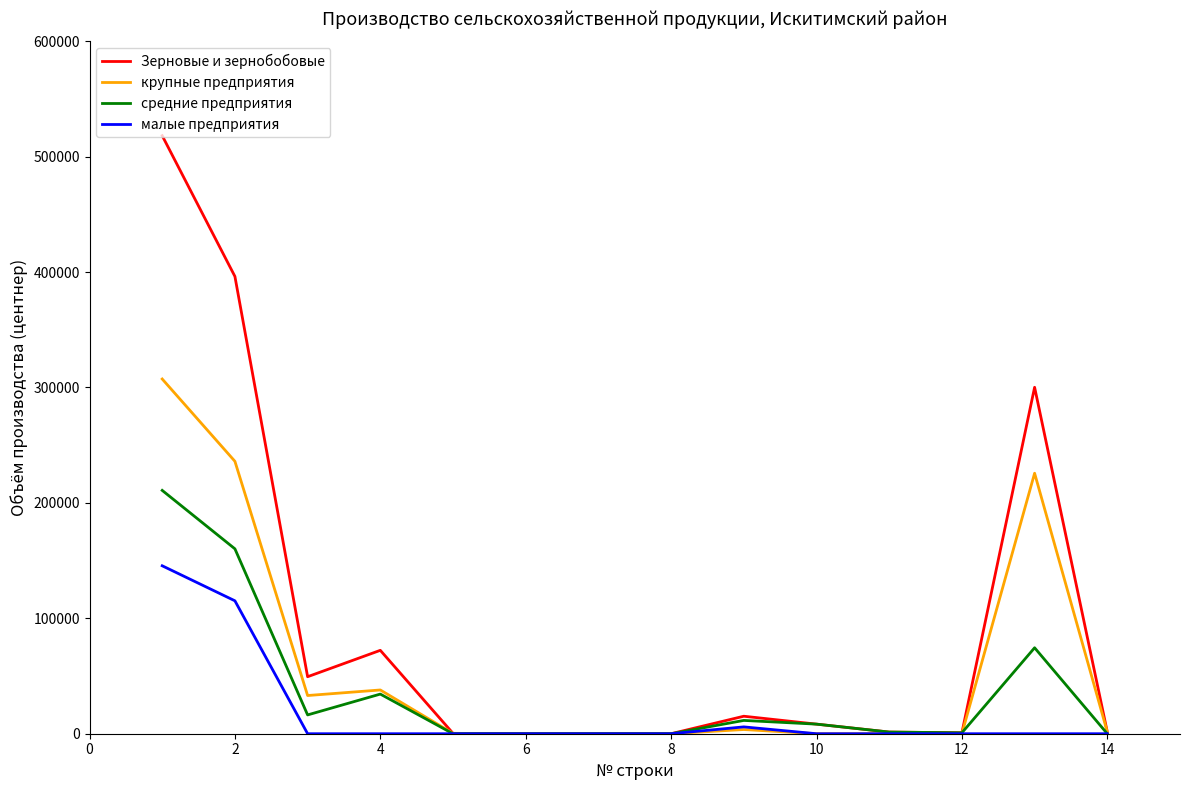

How many lines are shown in the chart?

4